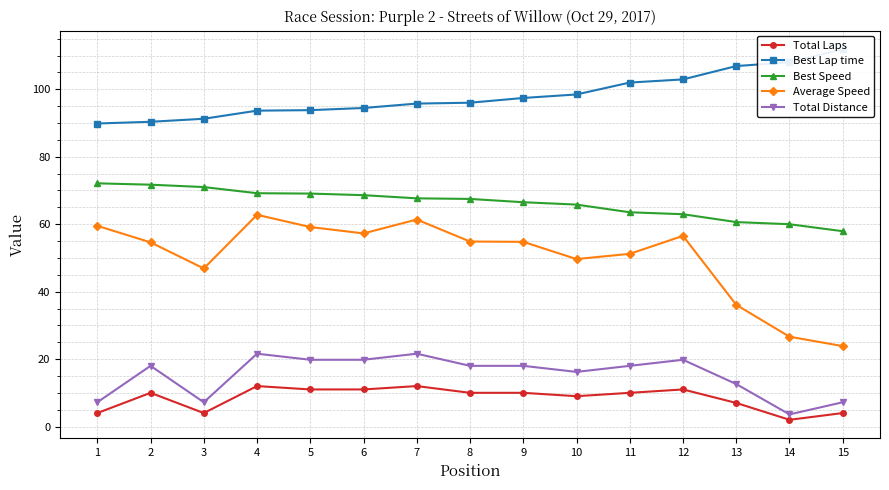

Is it true that Total Laps equals 7.0 at 13?

True